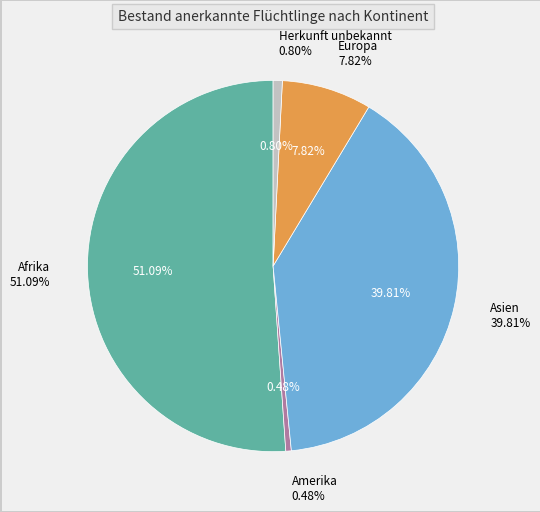

What is the smallest slice in the pie chart?

Amerika